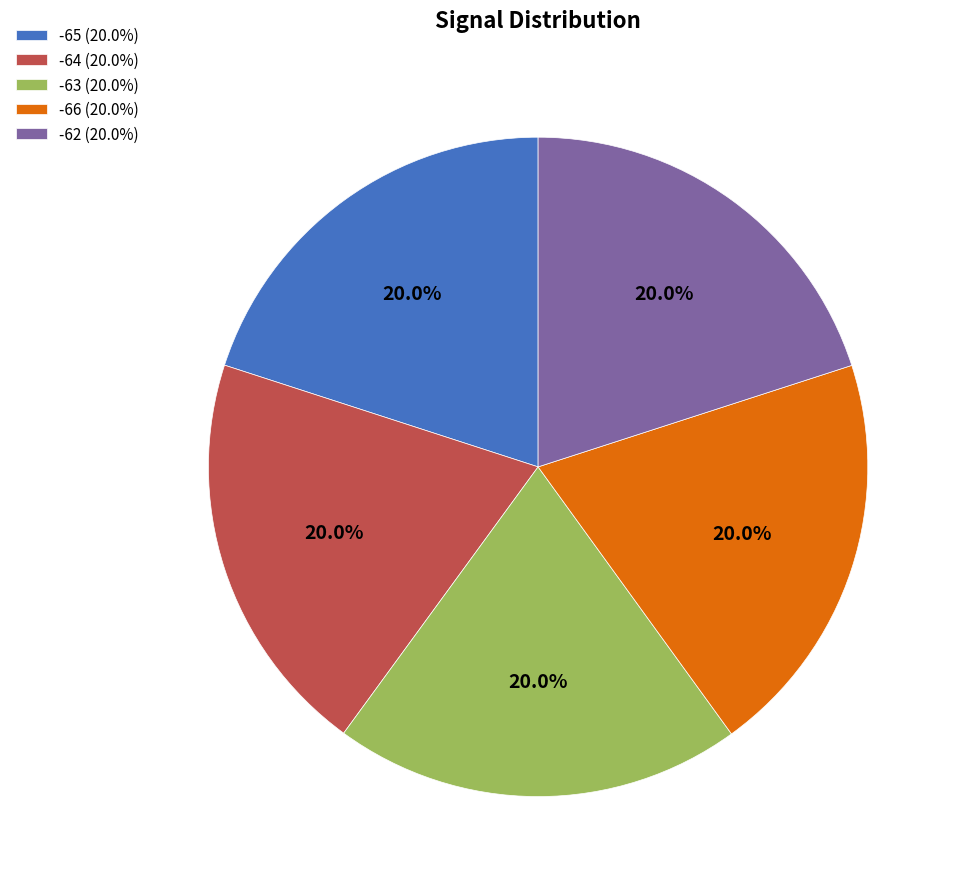

Is there a majority slice in this chart?

No